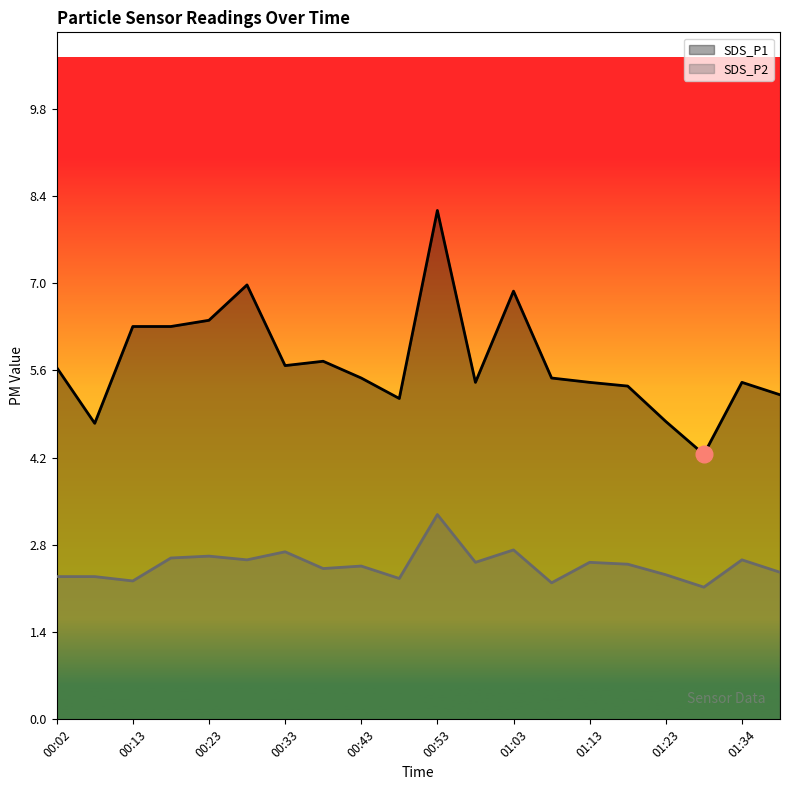

What are all the series names shown in the legend?

SDS_P1, SDS_P2